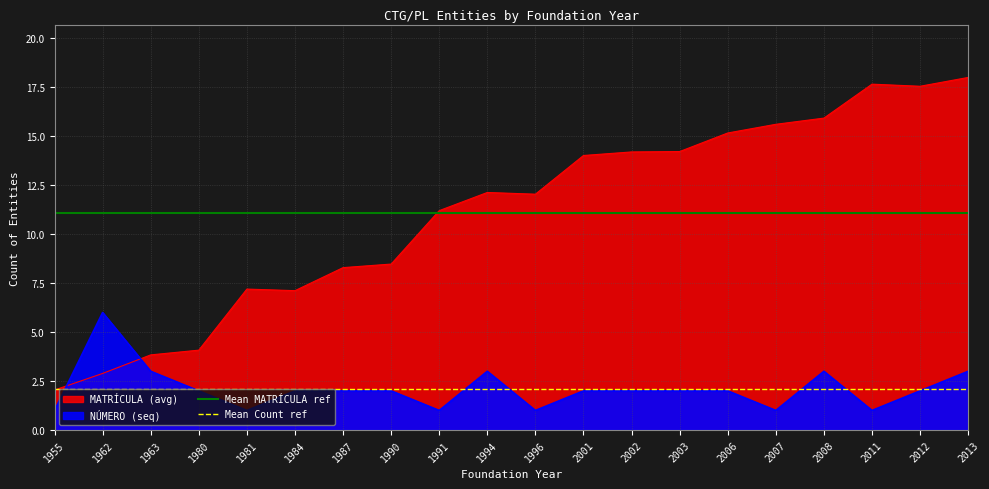

What is the sum of the Mean Count ref values at 1991 and 2001?

4.2